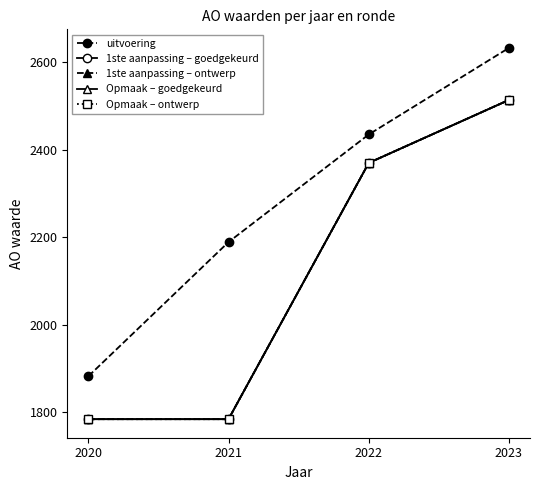

How many lines are shown in the chart?

5